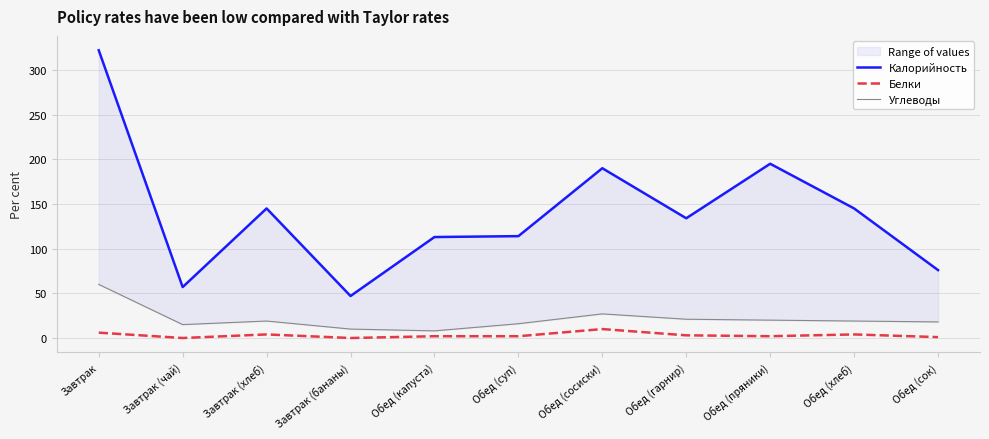

What is the average value of the Белки series?

3